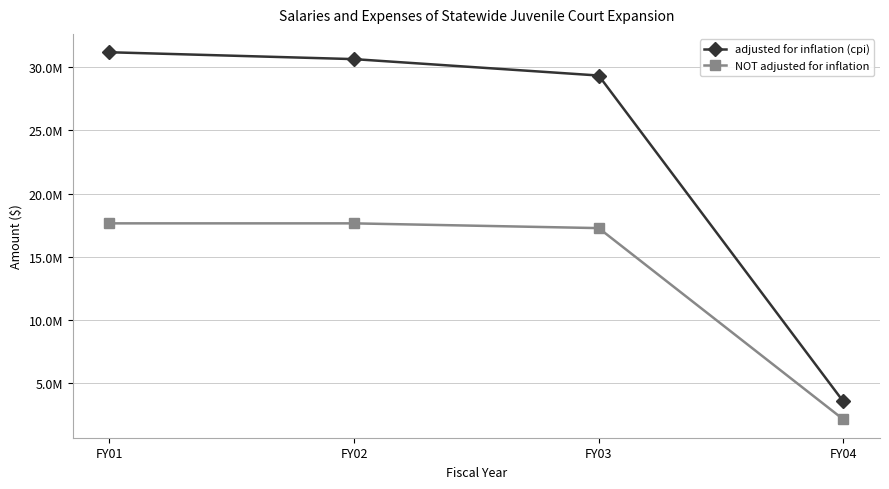

Which series has the widest spread of values?

adjusted for inflation (cpi)